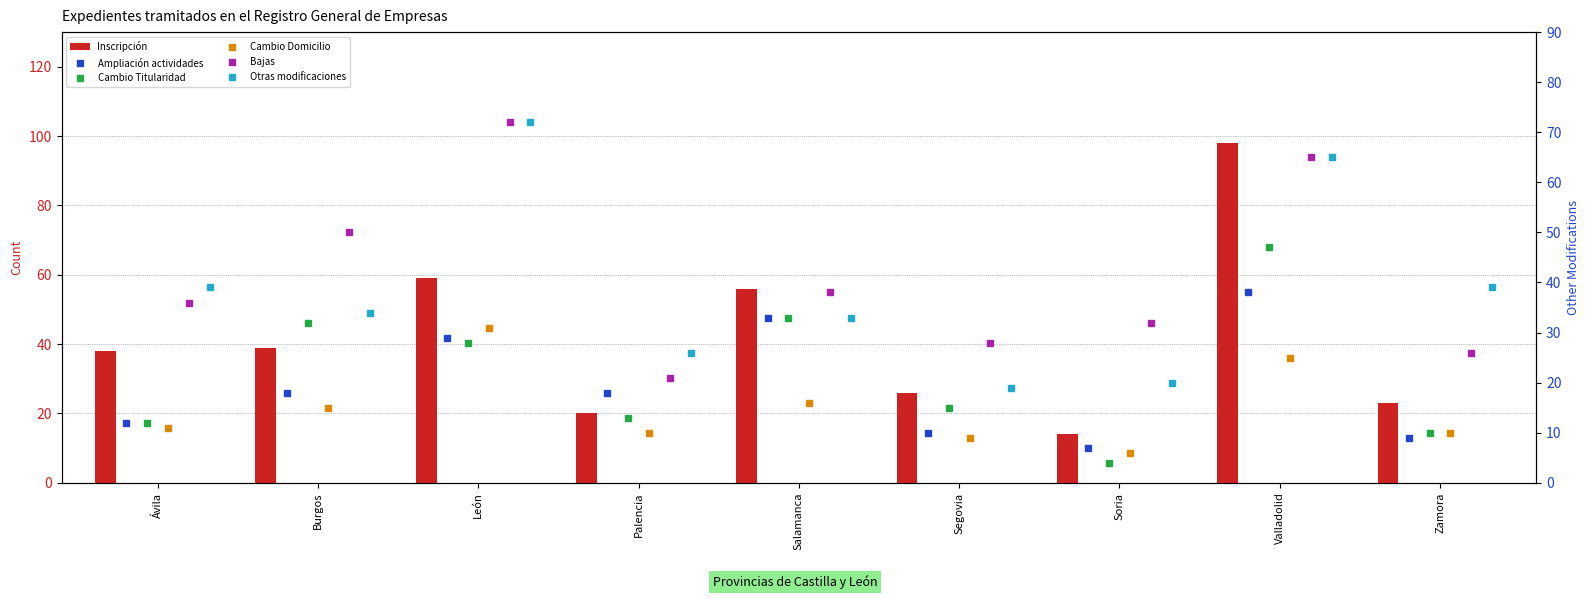

Which has a higher value, Valladolid or Segovia?

Valladolid